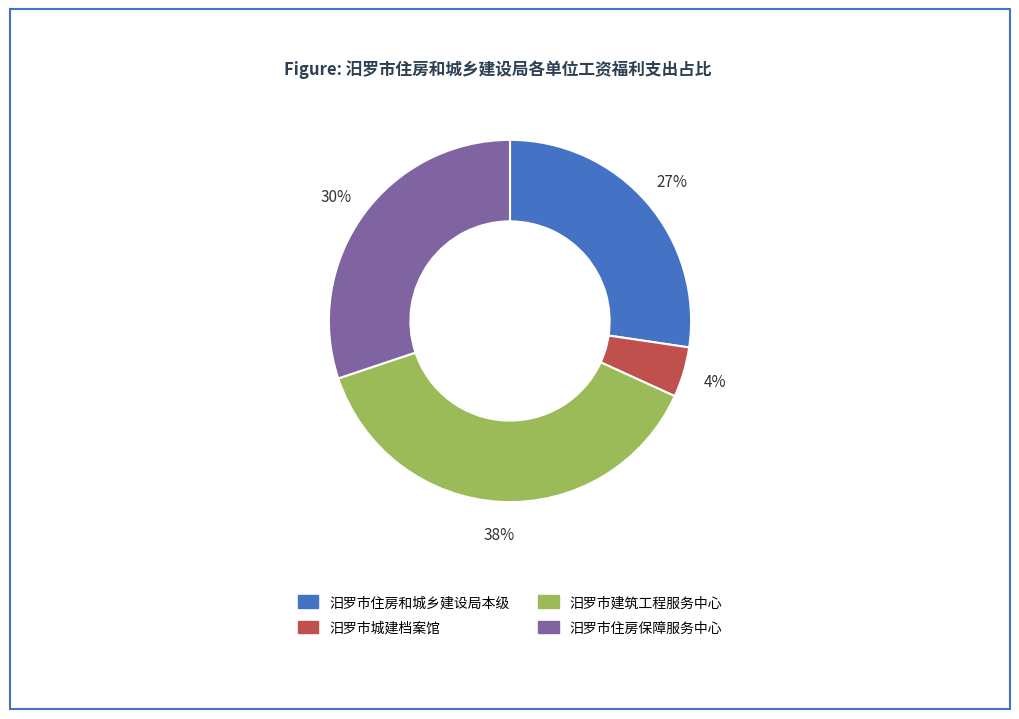

What is the ratio of the value at 汨罗市住房保障服务中心 to the value at 汨罗市建筑工程服务中心?

0.8